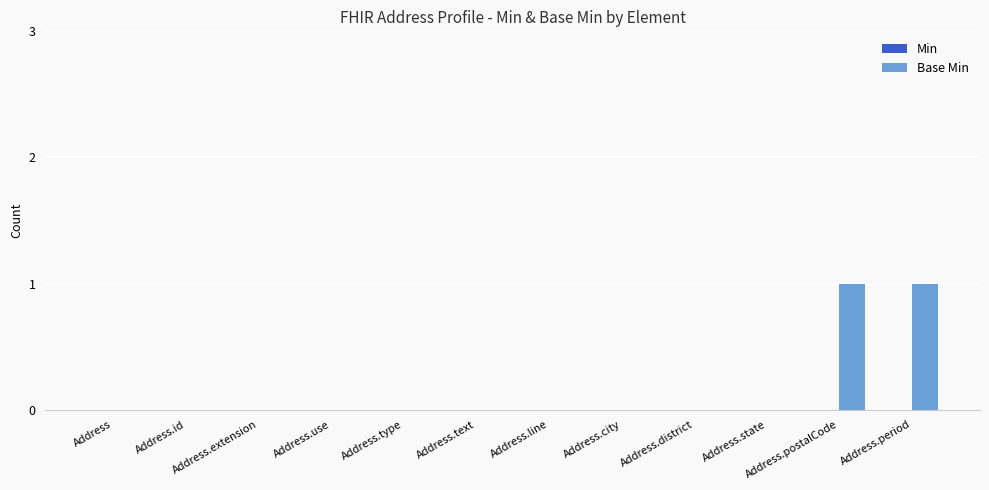

Is it true that the value at Address.id is 0?

True